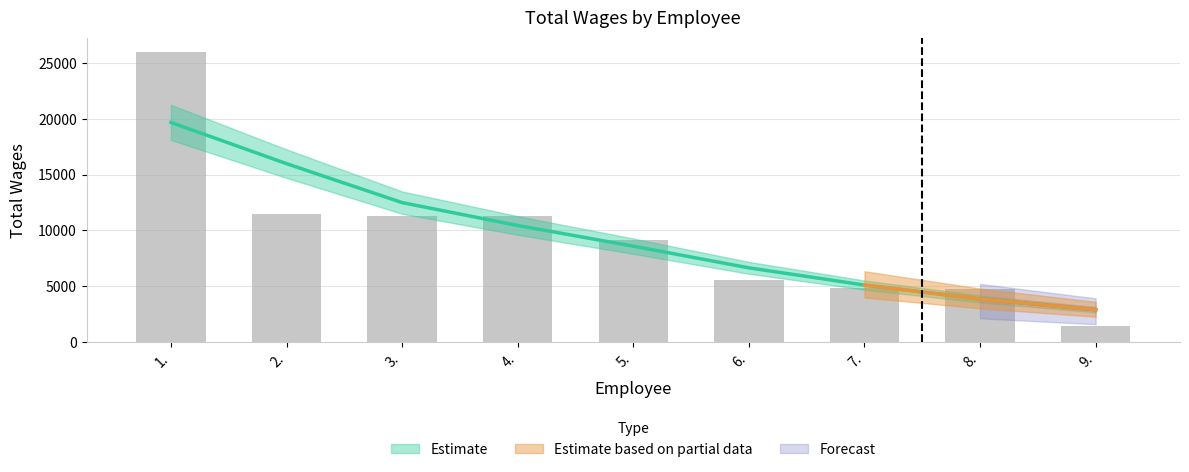

At which category does the chart reach its peak across all series?

1.